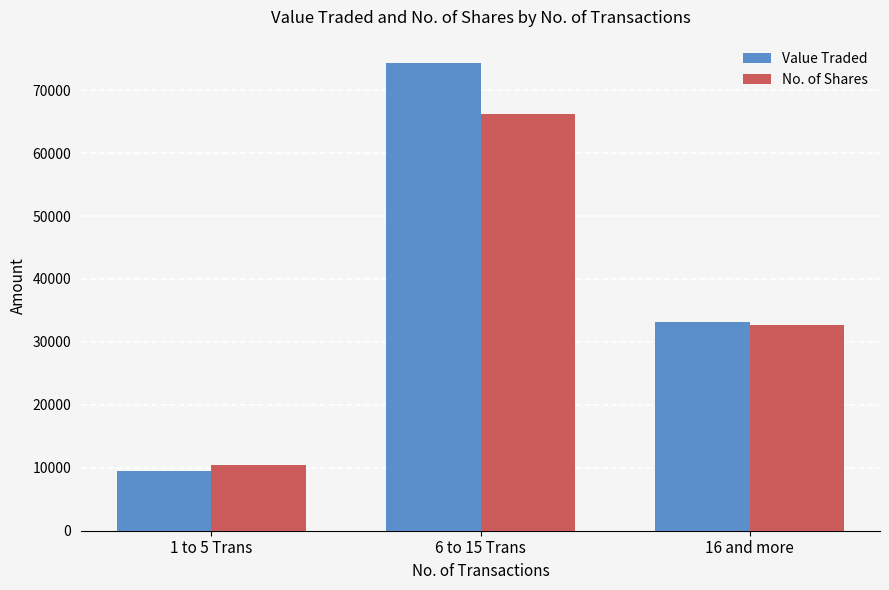

What is the difference between the Value Traded values at 6 to 15 Trans and 1 to 5 Trans?

64876